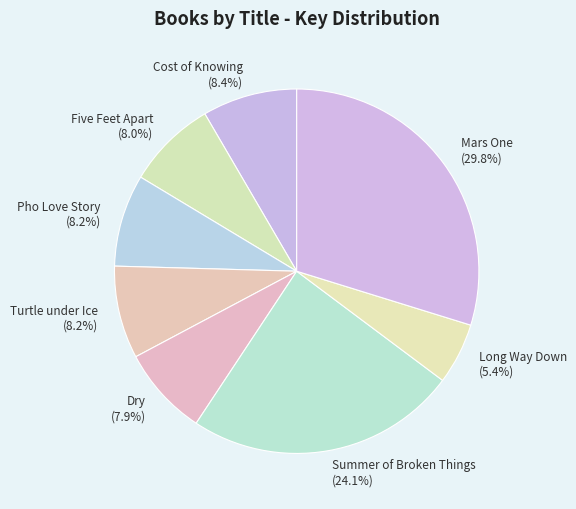

Count the number of slices in the pie.

8